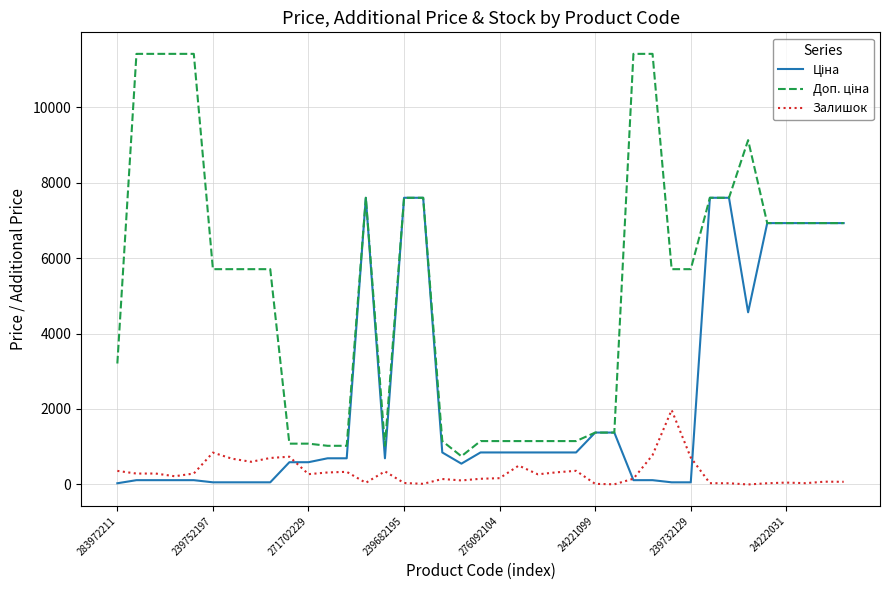

What is the maximum value shown in the chart?

11410.0